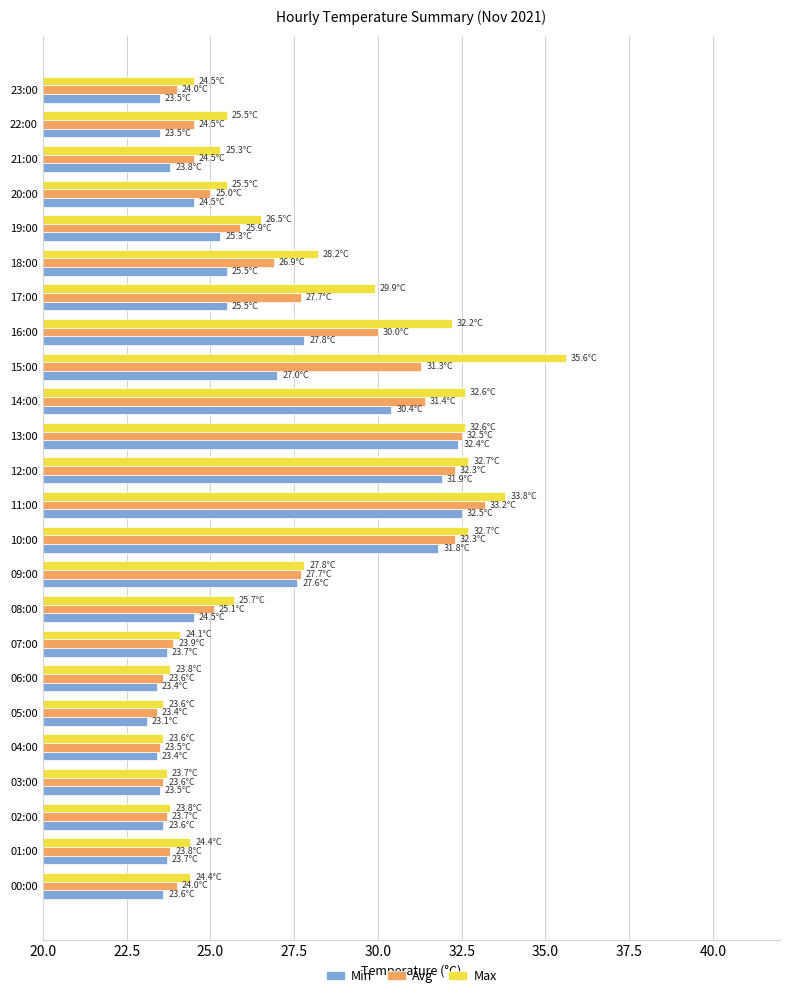

List the series in order of their overall mean, highest first.

Max, Avg, Min